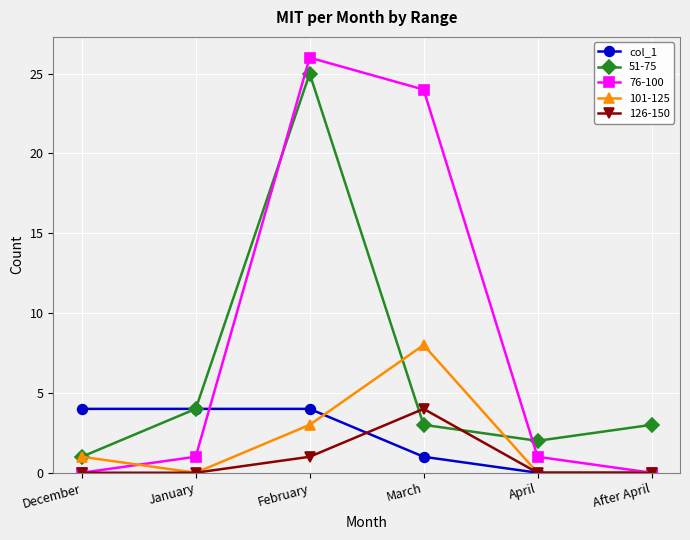

What is the label of the 5th point from the right?

January